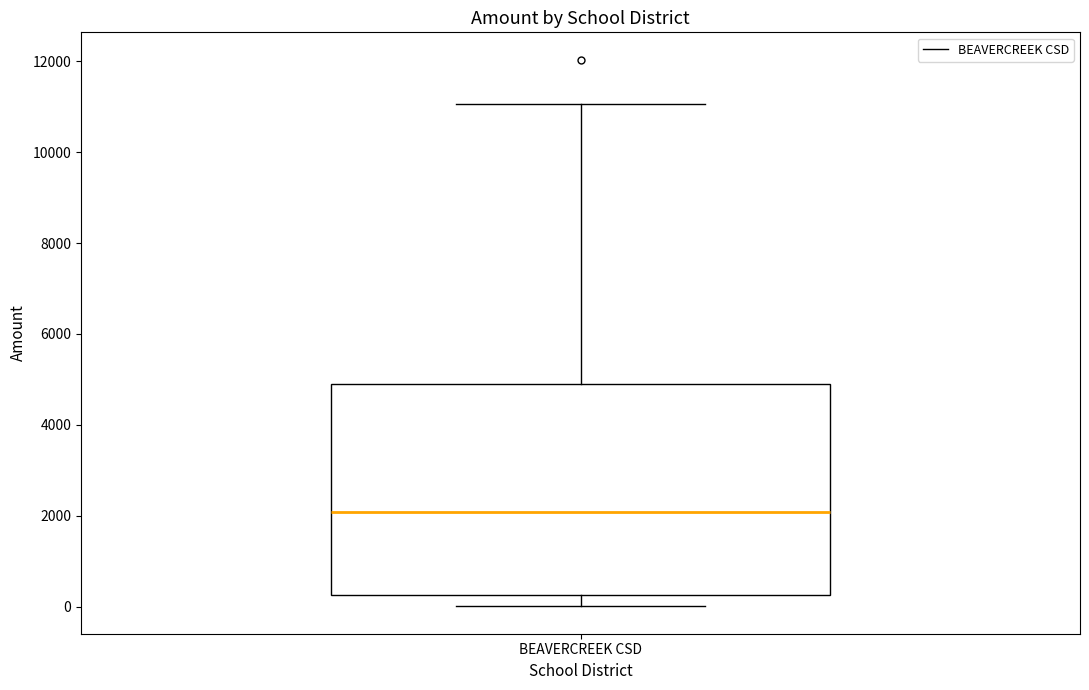

Read this box plot against the y-axis: the position of the median line, the range covered by the box, and the ends of both whiskers. The values are not printed on the chart, so give them approximately, as read against the axis.

median 2000, box 200 to 4800, whiskers 0 to 11000